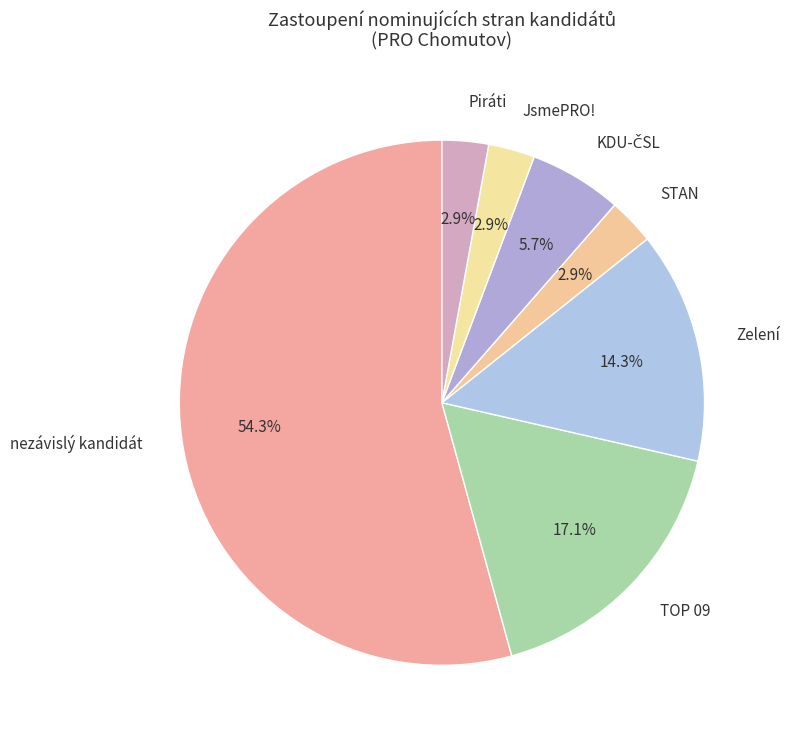

Is the sum of STAN and JsmePRO! greater than half?

No